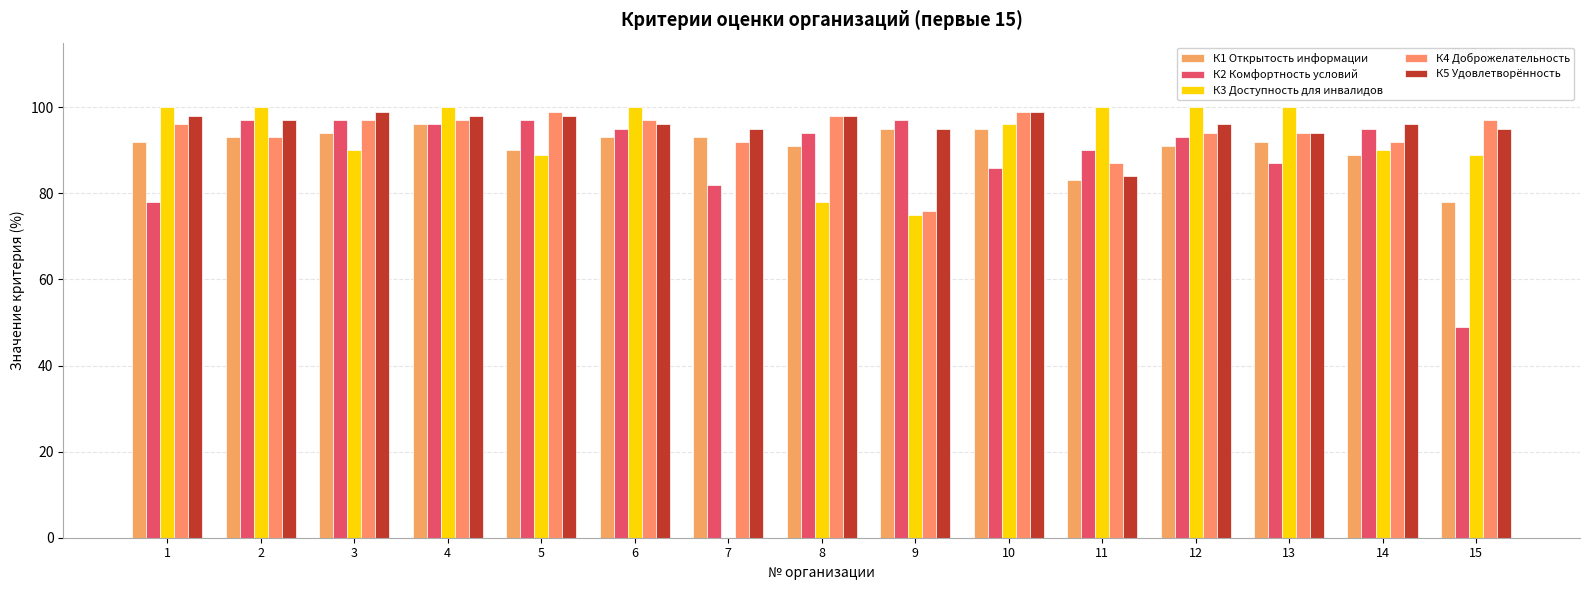

Is the value of К1 Открытость информации at 1 greater than the value of К4 Доброжелательность at 10?

No